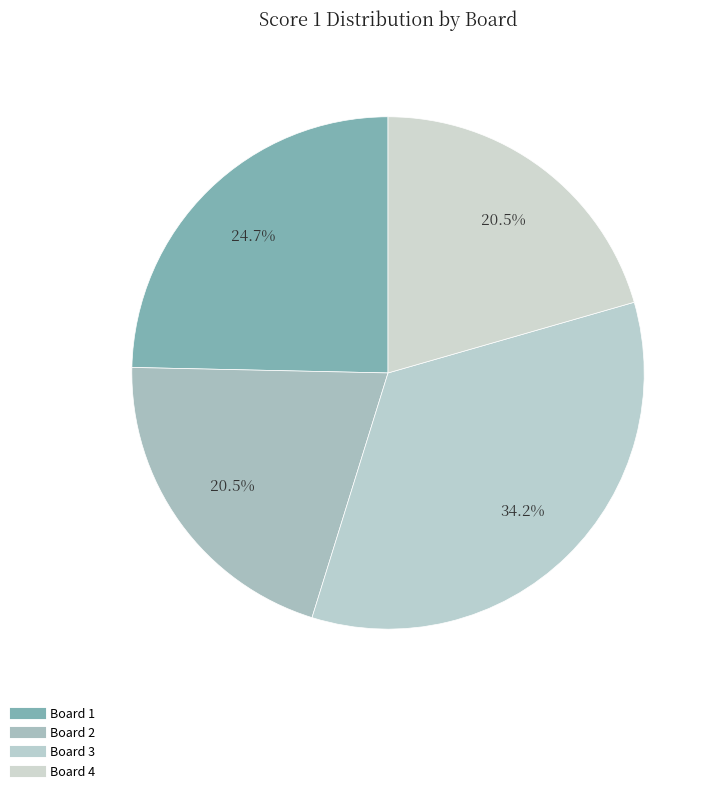

What is the total percentage of Board 1 and Board 4?

45.2%